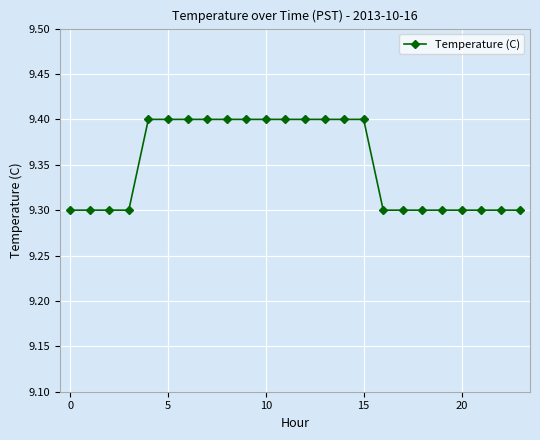

Reading left to right, what are all the values shown in this chart?

9.3	9.3	9.3	9.3	9.4	9.4	9.4	9.4	9.4	9.4	9.4	9.4	9.4	9.4	9.4	9.4	9.3	9.3	9.3	9.3	9.3	9.3	9.3	9.3